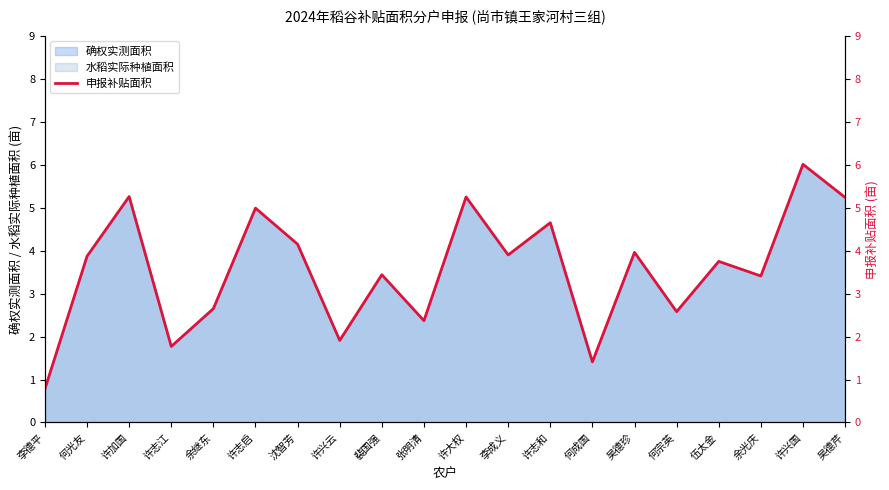

Reading left to right, what are all the values shown in this chart?

李德平=0.8	何光友=3.9	许加国=5.3	许志江=1.8	余继东=2.6	许志启=5.0	沈智芳=4.2	许兴云=1.9	裴国强=3.4	张明清=2.4	许大权=5.2	李成义=3.9	许志和=4.7	何成国=1.4	吴德珍=4.0	何宗英=2.6	伍太金=3.8	余光庆=3.4	许兴国=6.0	吴德芹=5.2